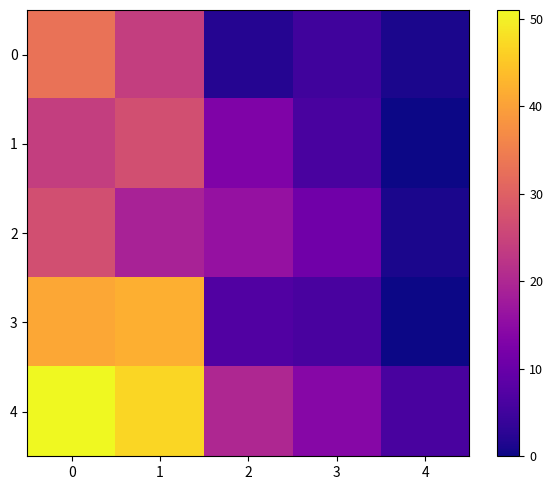

Which series has the largest range (max minus min)?

4